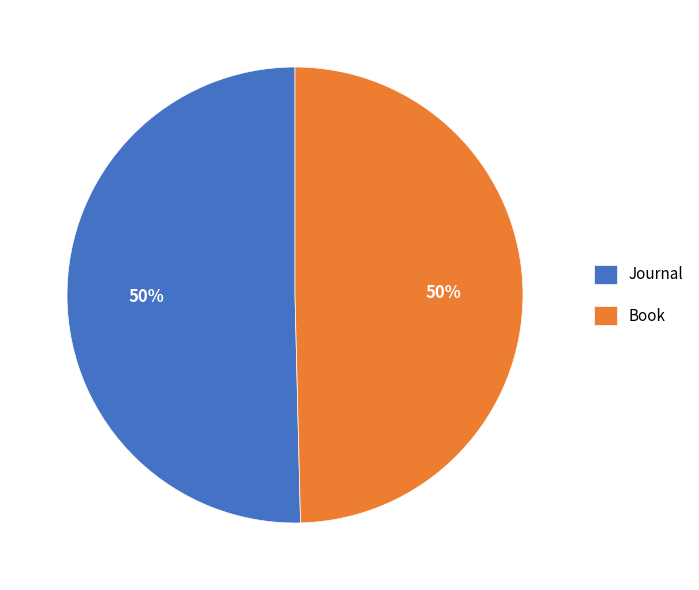

To the nearest percent, what percentage of the pie is Book?

50%